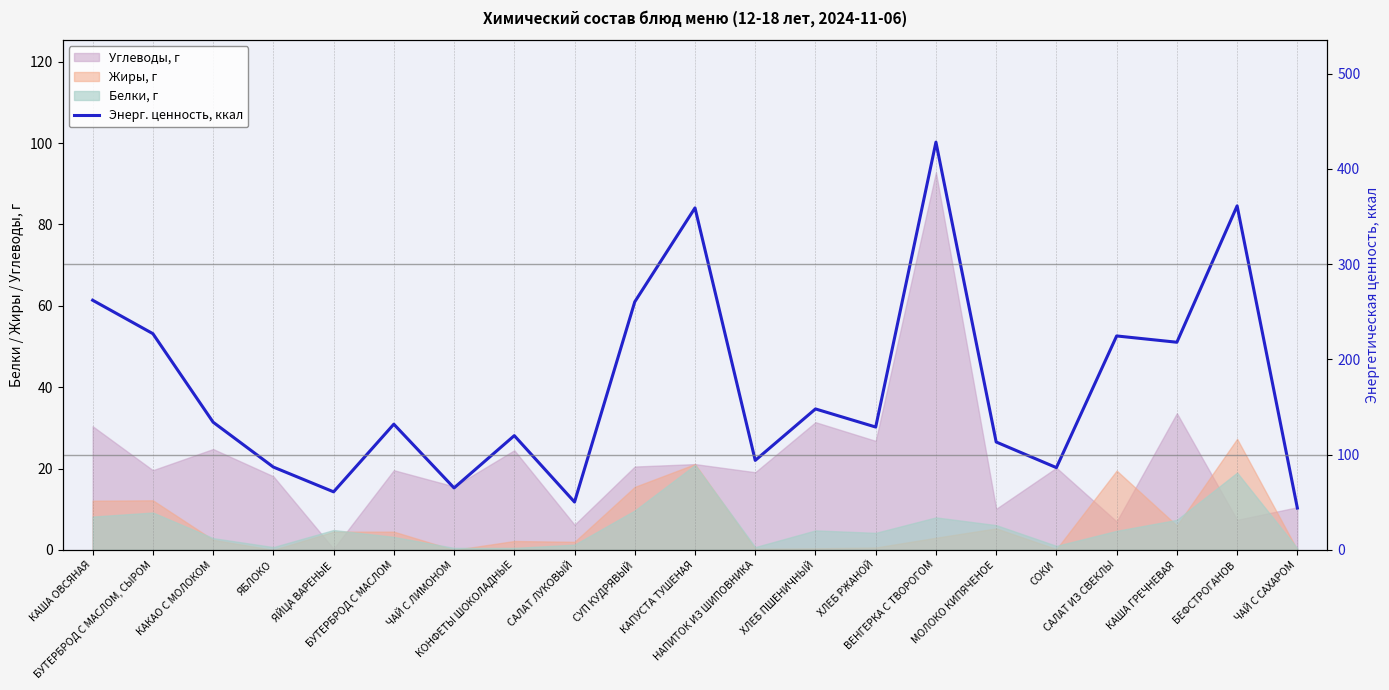

True or false: the data shows 61.0 at ЯЙЦА ВАРЕНЫЕ.

True